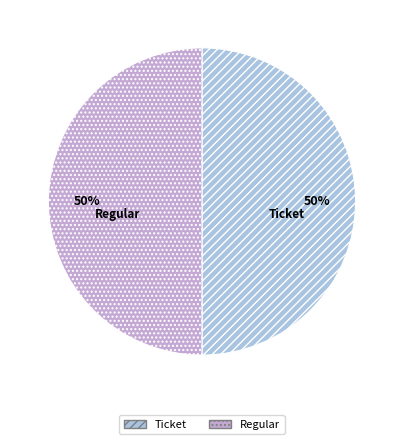

Is it true that Regular is 50% of the pie?

True